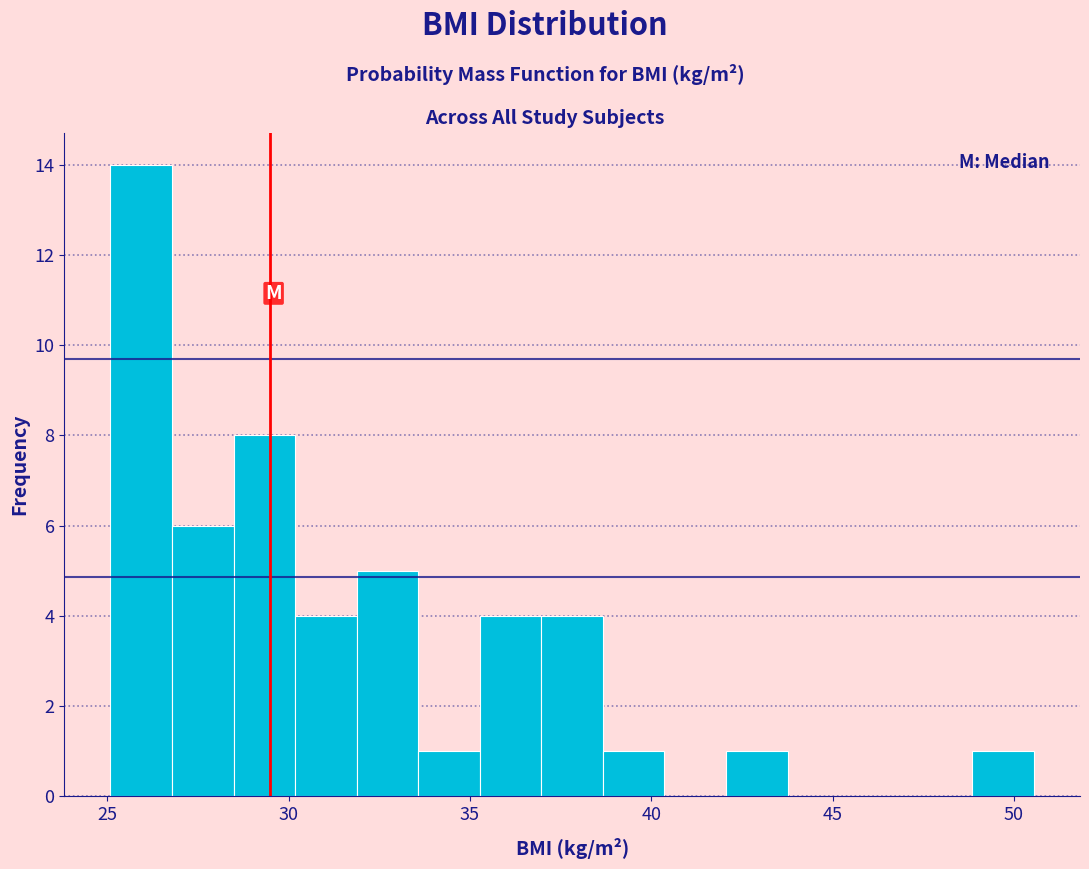

Around what value on the x-axis is the tallest bar? Give the approximate position of its centre, as read against the axis.

26.0